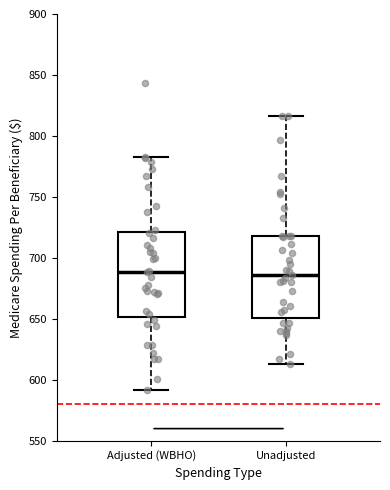

Reading left to right, read every box against the y-axis: the position of its median line, the range the box covers, and the ends of its whiskers. The values are not printed on the chart, so give them approximately, as read against the axis.

Adjusted (WBHO): median 690, box 650 to 720, whiskers 590 to 785
Unadjusted: median 685, box 650 to 720, whiskers 615 to 815